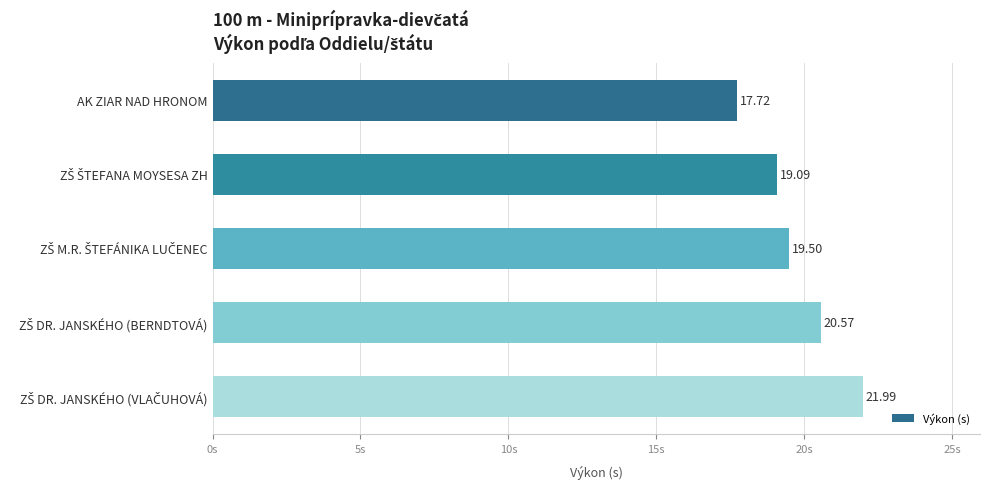

What is the difference between the maximum and minimum values?

4.3